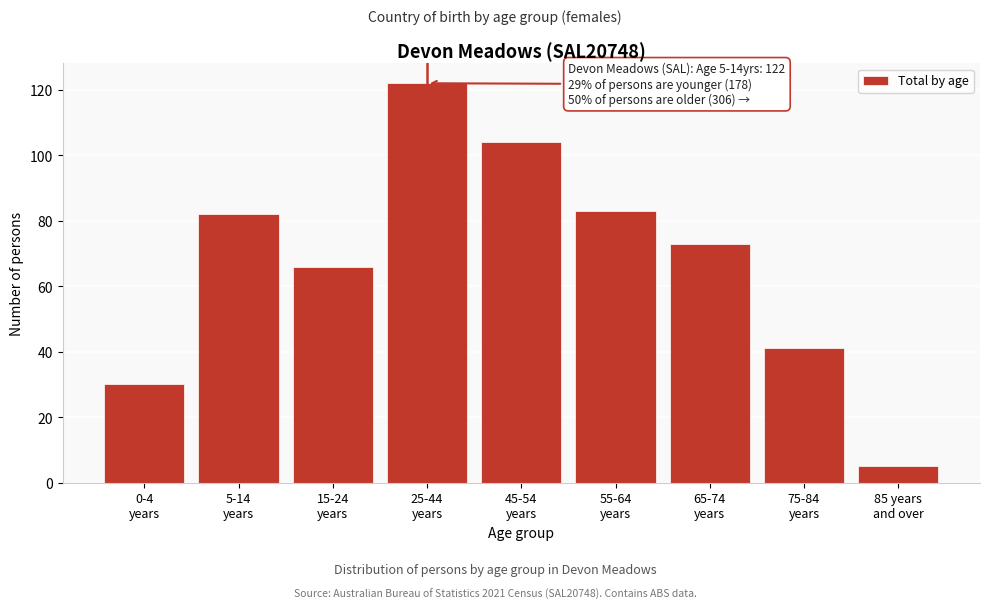

Reading left to right, what are all the values shown in this chart?

30	82	66	122	104	83	73	41	5